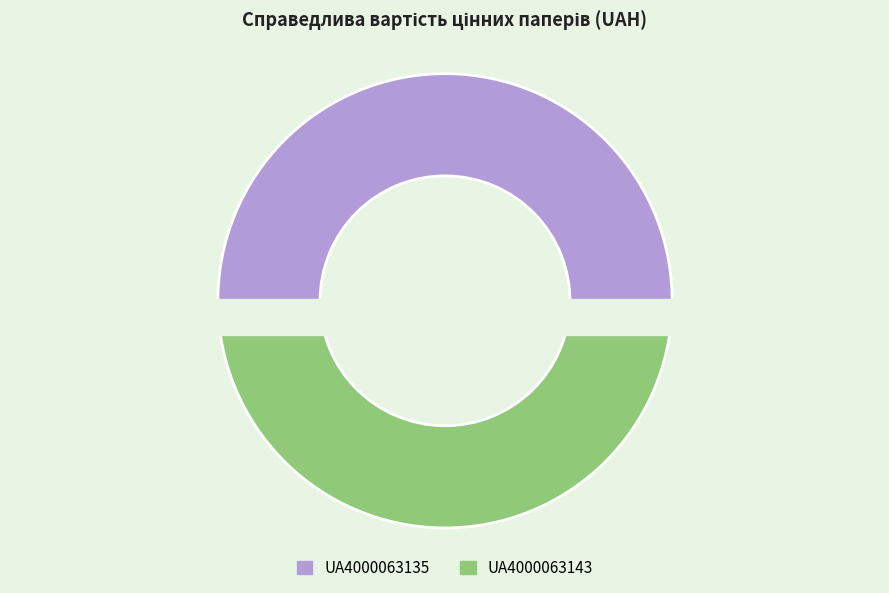

To the nearest percent, what is the average slice percentage?

50%